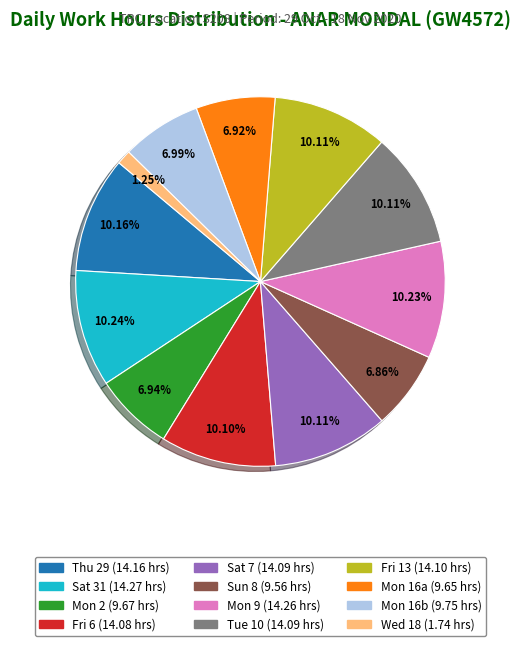

Is there any slice that represents more than half of the pie?

No